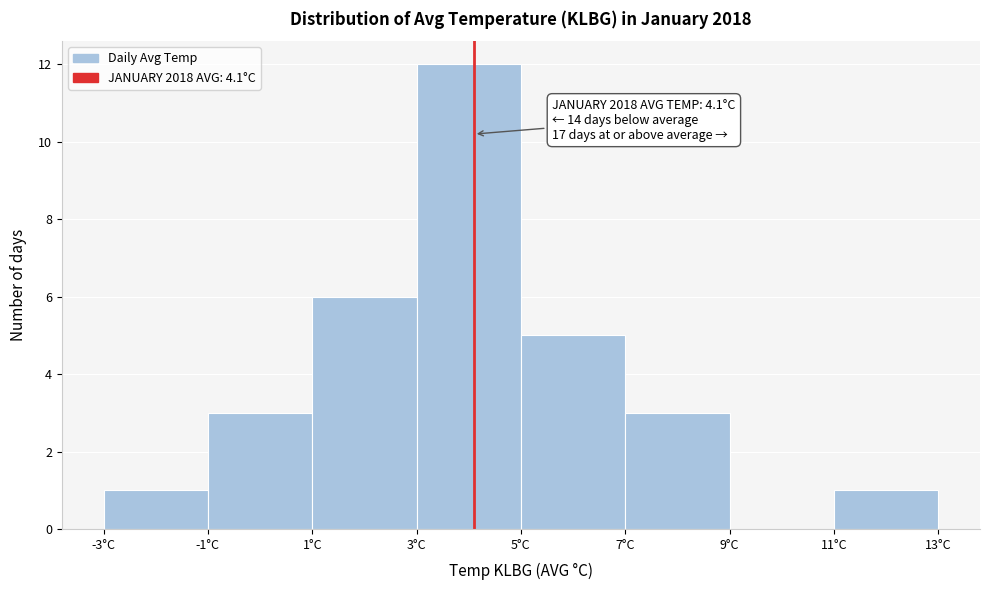

Which range on the x-axis has the tallest bar?

3 to 5